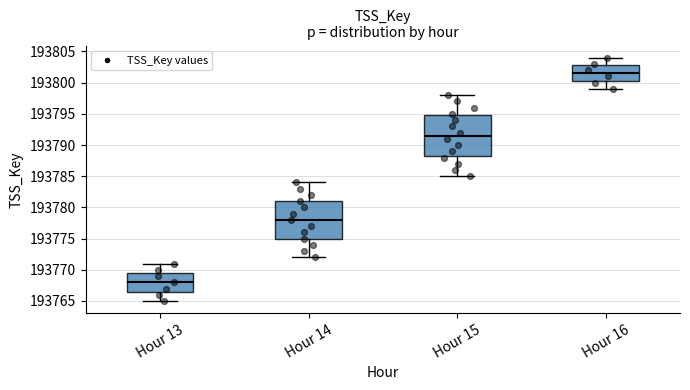

Reading left to right, read every box against the y-axis: the position of its median line, the range the box covers, and the ends of its whiskers. The values are not printed on the chart, so give them approximately, as read against the axis.

Hour 13: median 193768.0, box 193766.5 to 193769.5, whiskers 193765.0 to 193771.0
Hour 14: median 193778.0, box 193775.0 to 193781.0, whiskers 193772.0 to 193784.0
Hour 15: median 193791.5, box 193788.5 to 193795.0, whiskers 193785.0 to 193798.0
Hour 16: median 193801.5, box 193800.5 to 193803.0, whiskers 193799.0 to 193804.0